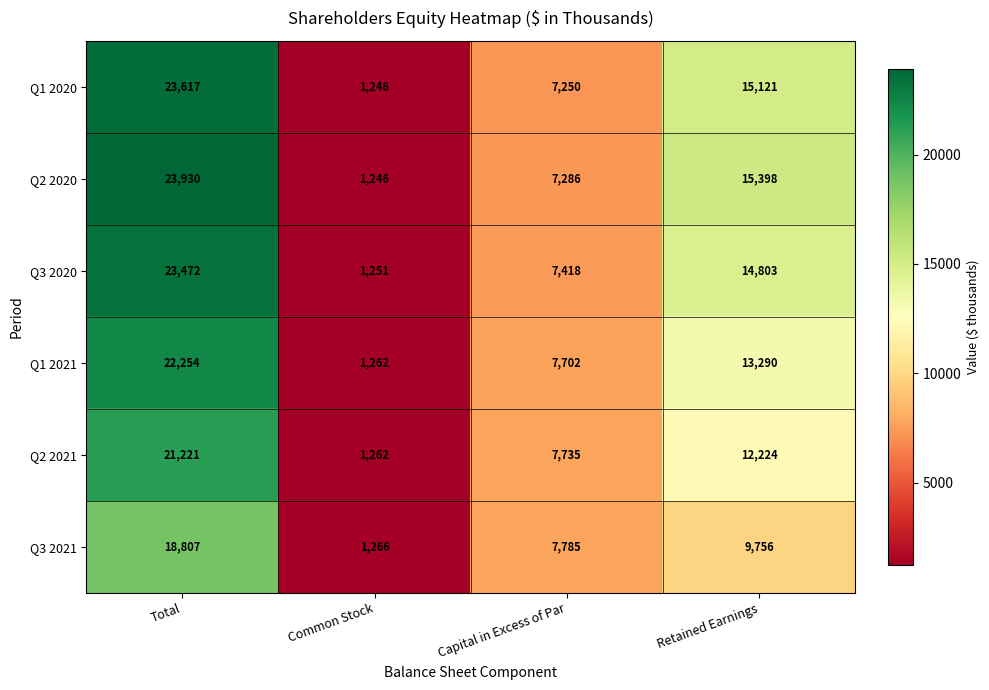

Count the number of data series in this chart.

6